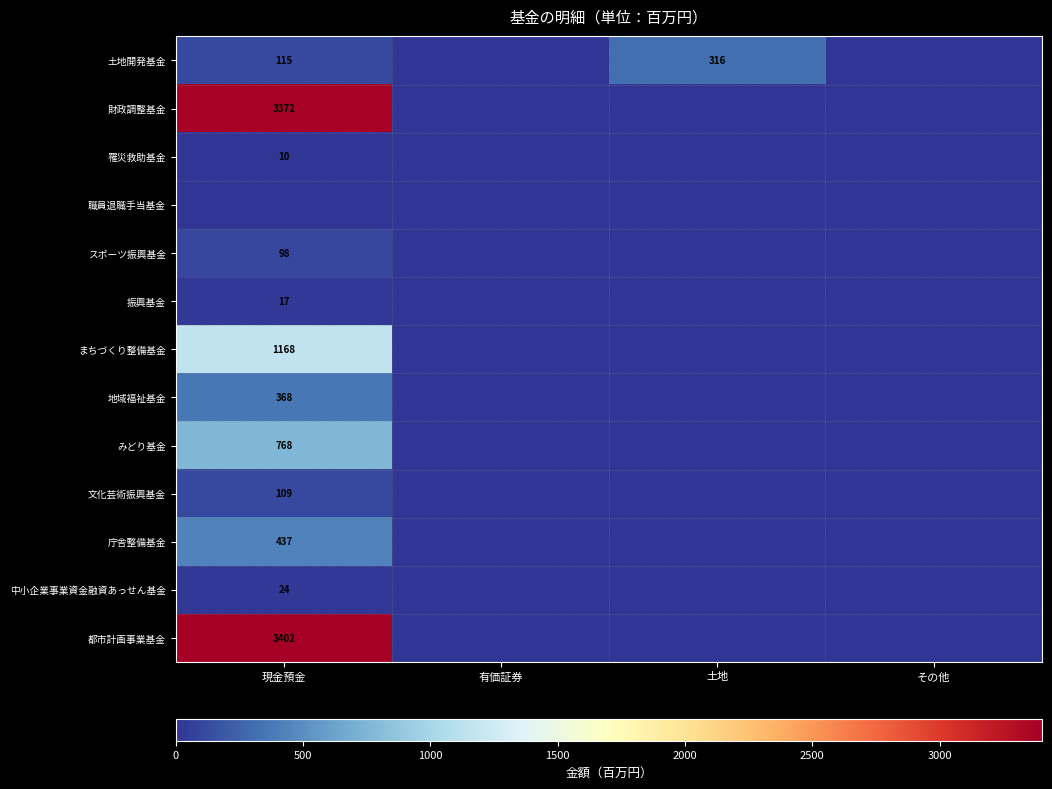

True or false: 文化芸術振興基金 has a value of 67 at 現金預金.

False